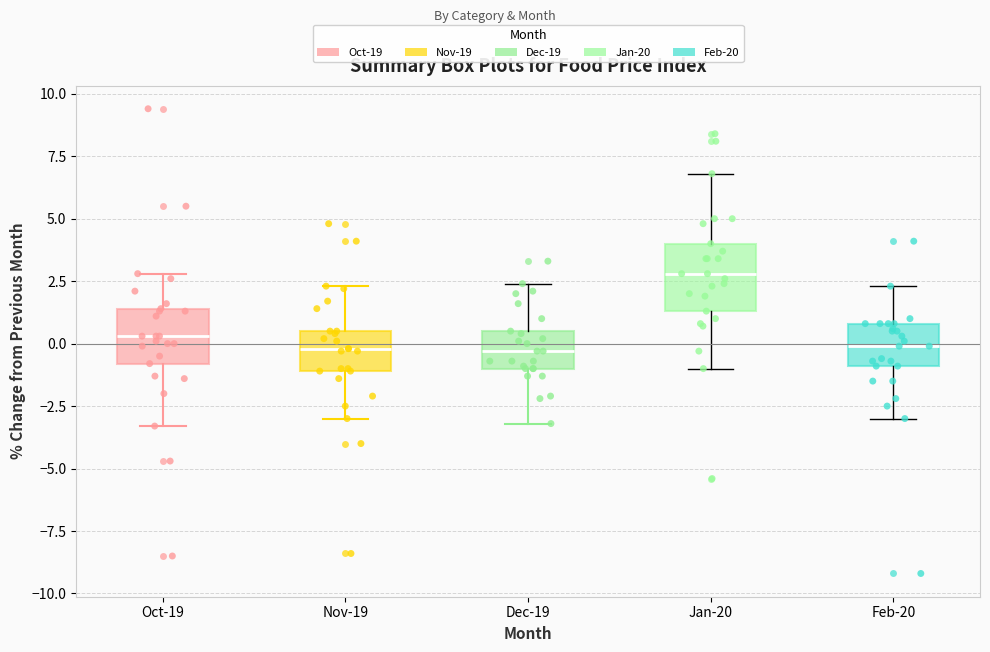

Reading left to right, read every box against the y-axis: the position of its median line, the range the box covers, and the ends of its whiskers. The values are not printed on the chart, so give them approximately, as read against the axis.

Oct-19: median 0.5, box -1.0 to 1.5, whiskers -3.5 to 3.0
Nov-19: median 0.0, box -1.0 to 0.5, whiskers -3.0 to 2.5
Dec-19: median -0.5, box -1.0 to 0.5, whiskers -3.0 to 2.5
Jan-20: median 3.0, box 1.5 to 4.0, whiskers -1.0 to 7.0
Feb-20: median 0.0, box -1.0 to 1.0, whiskers -3.0 to 2.5